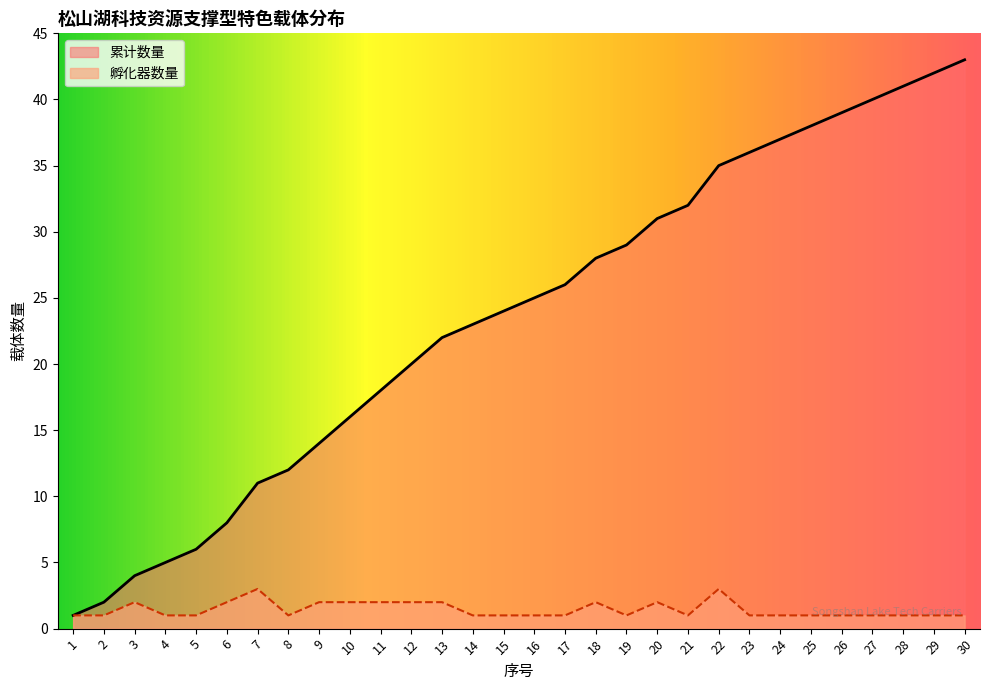

True or false: 孵化器数量 and 累计数量 cross at least once.

False